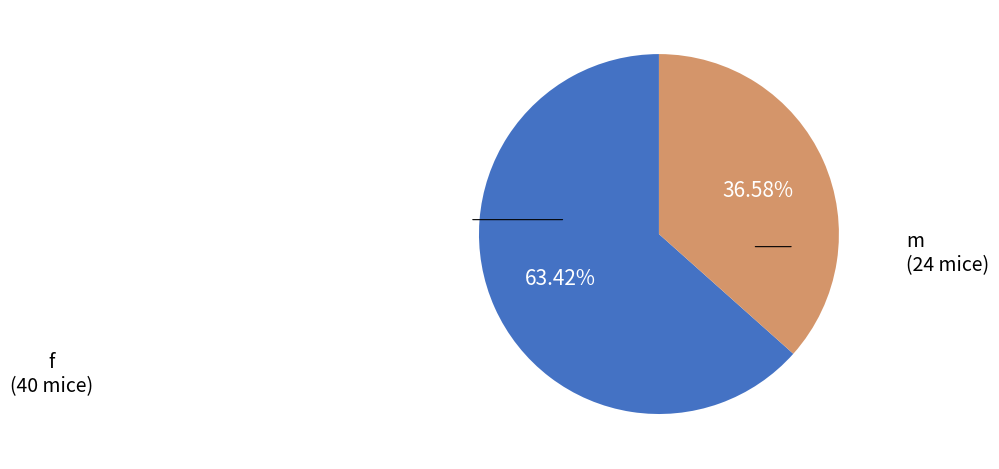

Does any single category account for the majority?

Yes